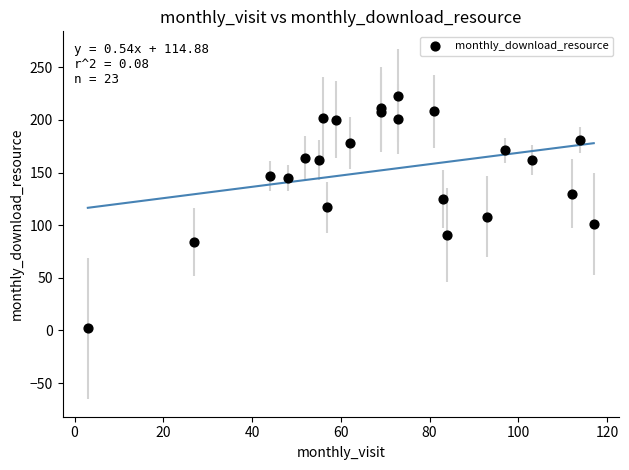

What is the range of X values (max minus min)?

114